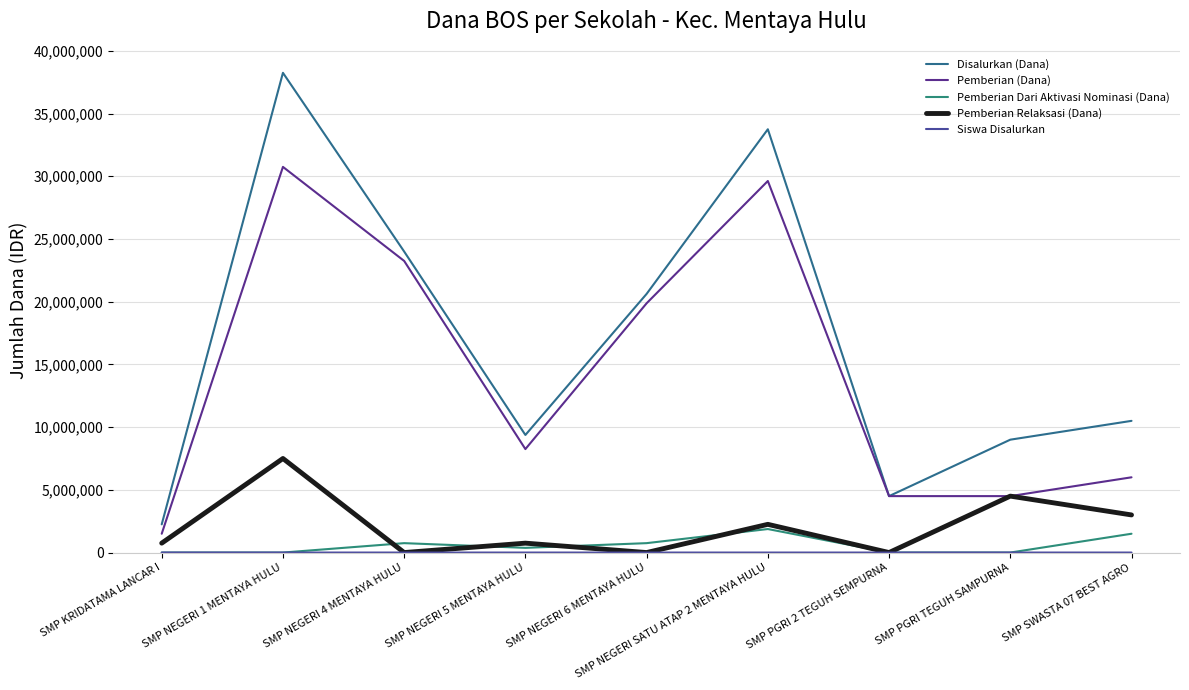

What is the difference between the maximum and minimum values in the Pemberian Relaksasi (Dana) series?

7500000